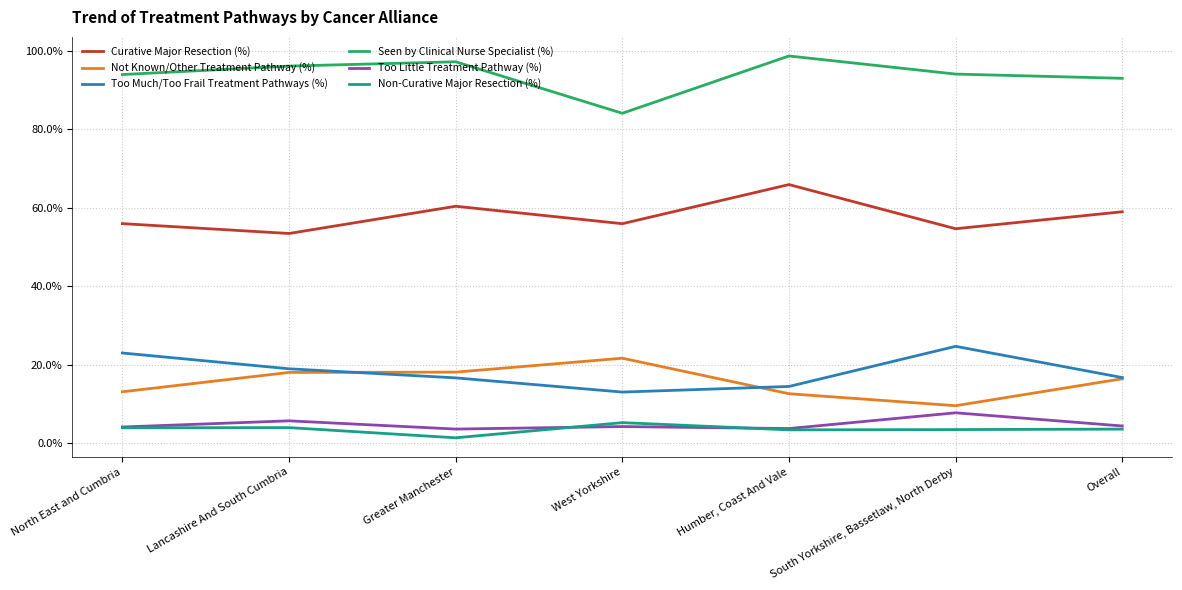

What is the maximum value for Too Much/Too Frail Treatment Pathways (%)?

24.7